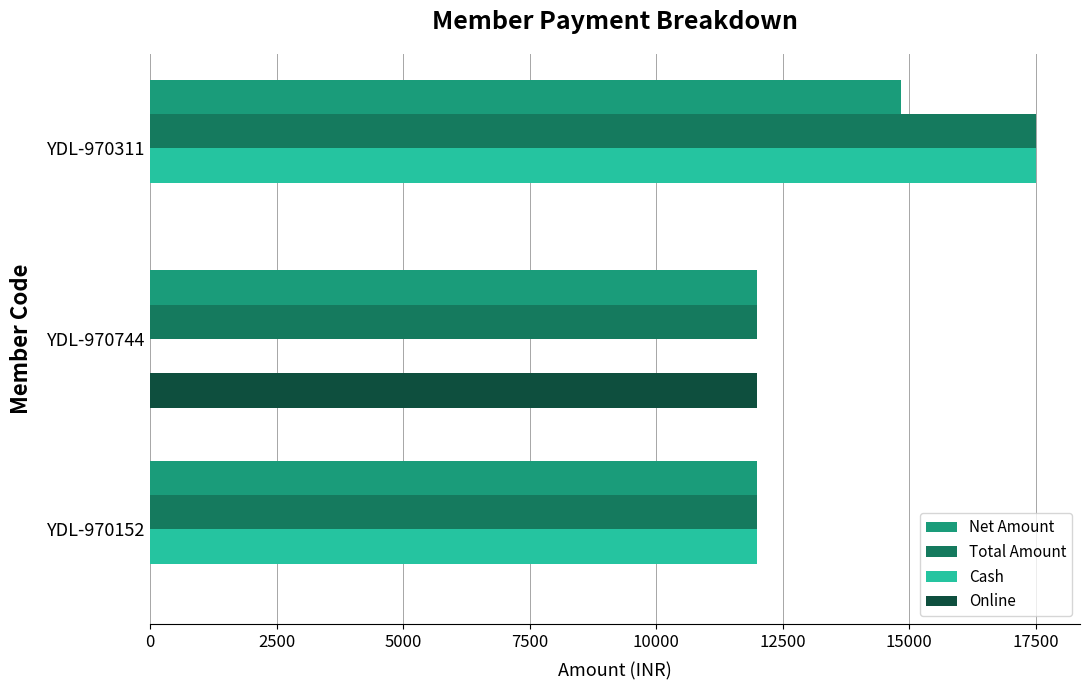

What are all the series names shown in the legend?

Net Amount, Total Amount, Cash, Online